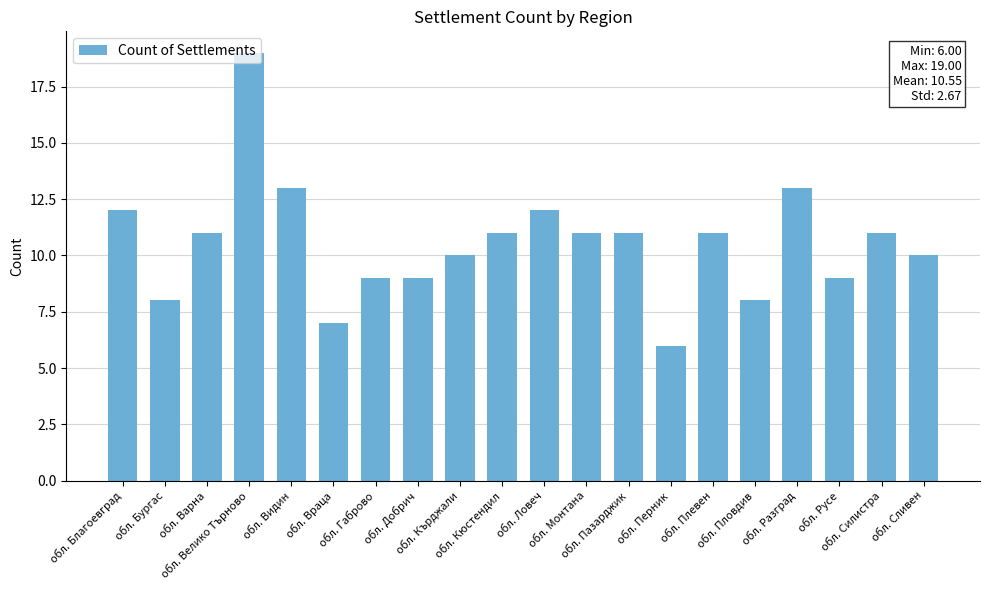

The value at обл. Велико Търново is 29. True or false?

False